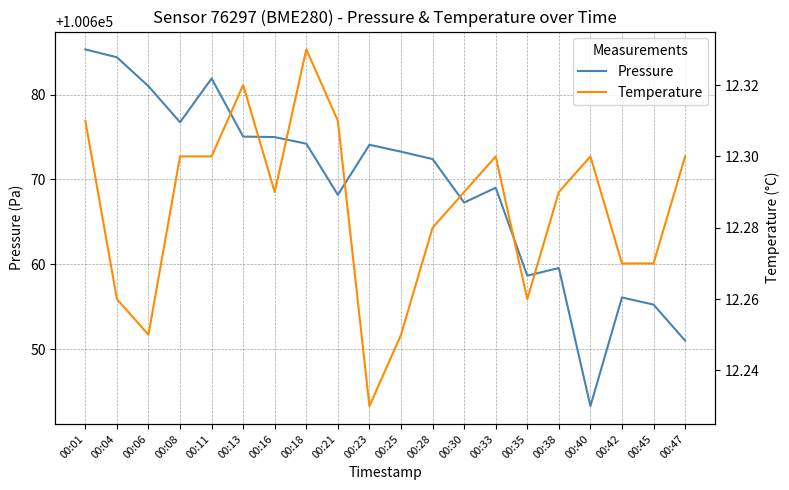

True or false: Temperature and Pressure cross at least once.

False